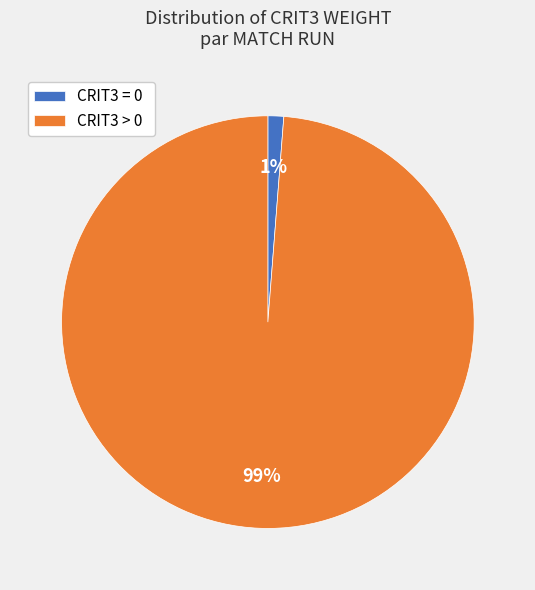

Which slice is the smallest?

CRIT3 = 0